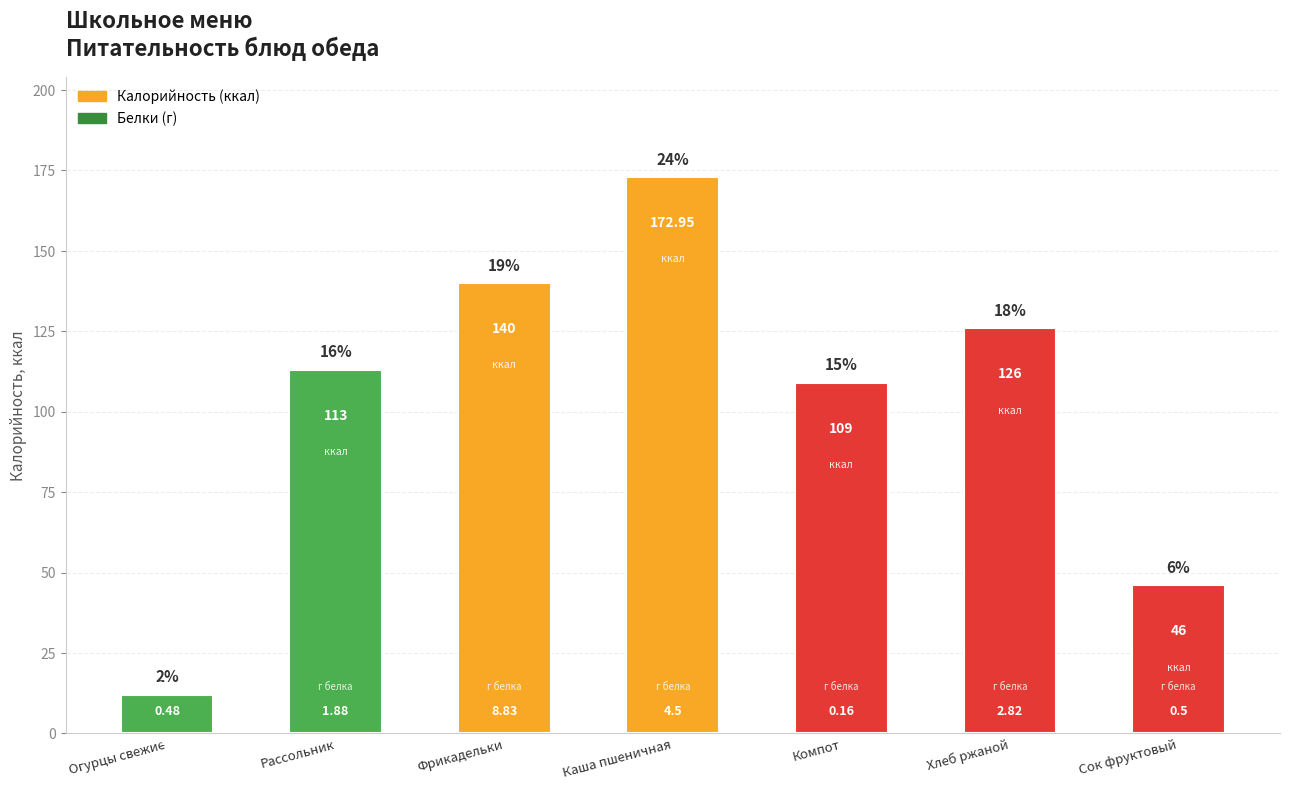

Is it true that the value at Огурцы свежие is 3.0?

False